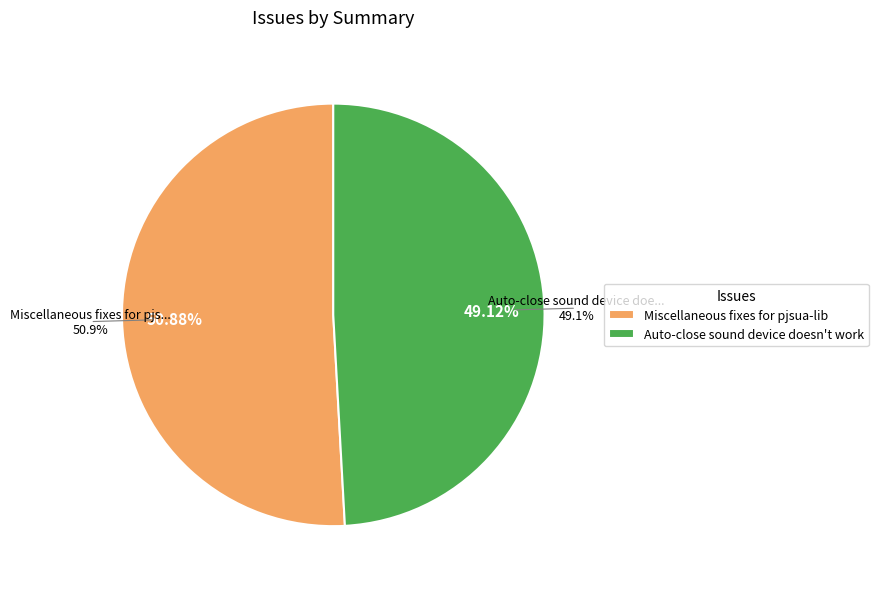

Does Miscellaneous fixes for pjsua-lib account for over 50% of the chart?

Yes